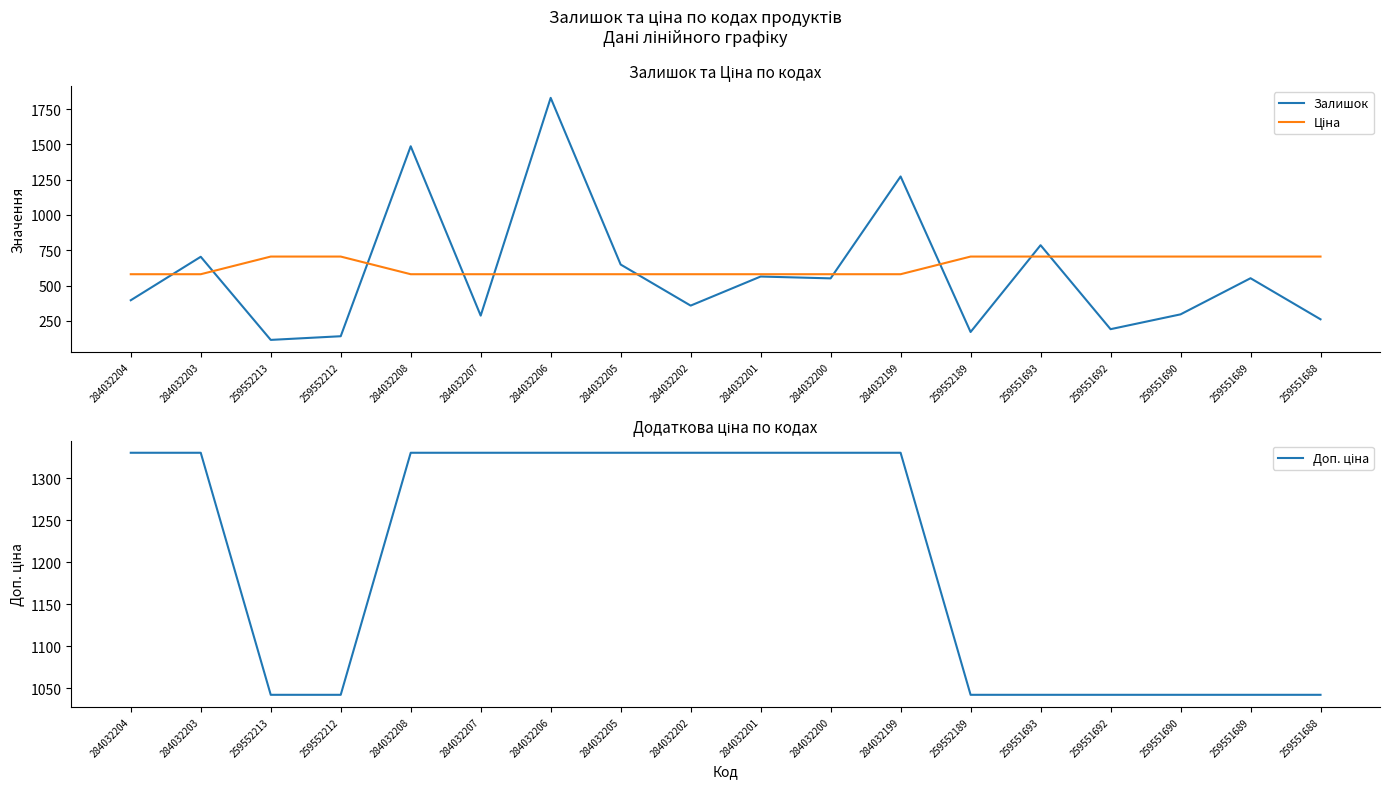

What is the difference between the maximum and second lowest values in the Залишок series?

1689.0